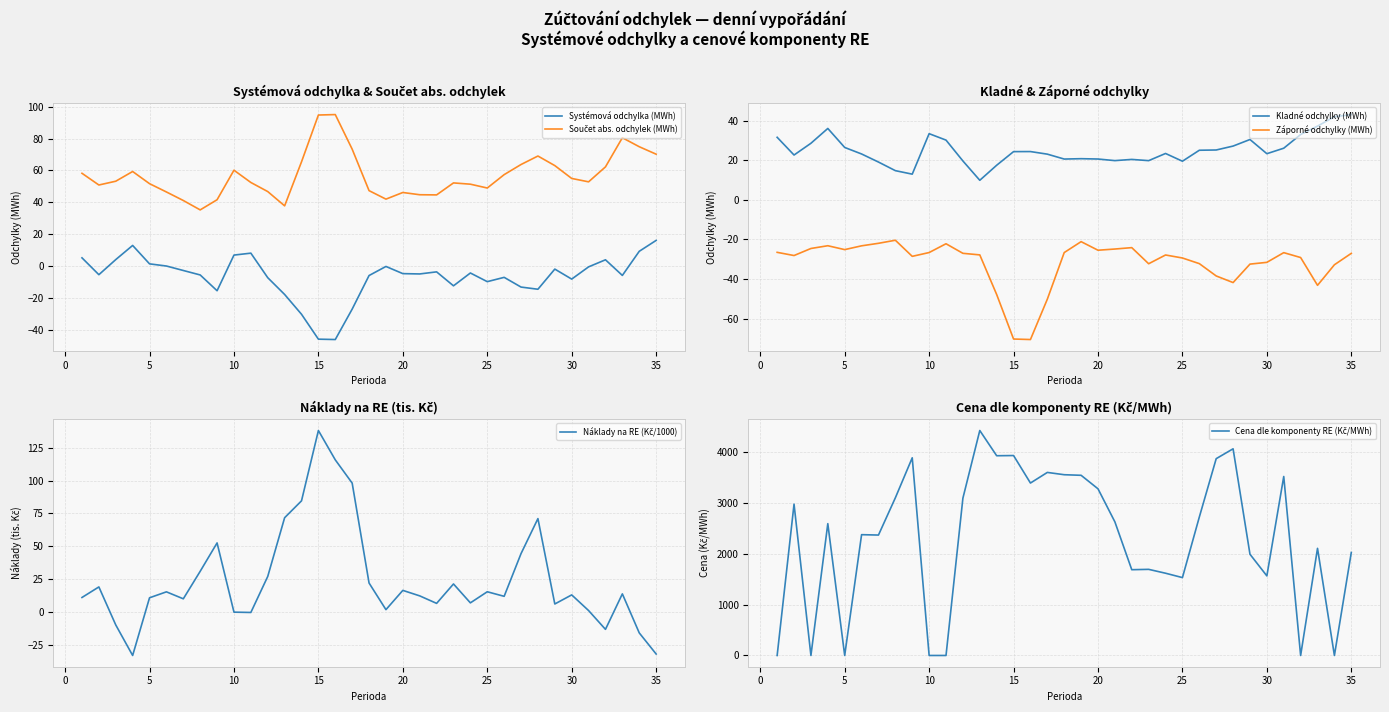

Which series has the largest total across all categories?

Cena dle komponenty RE (Kč/MWh)